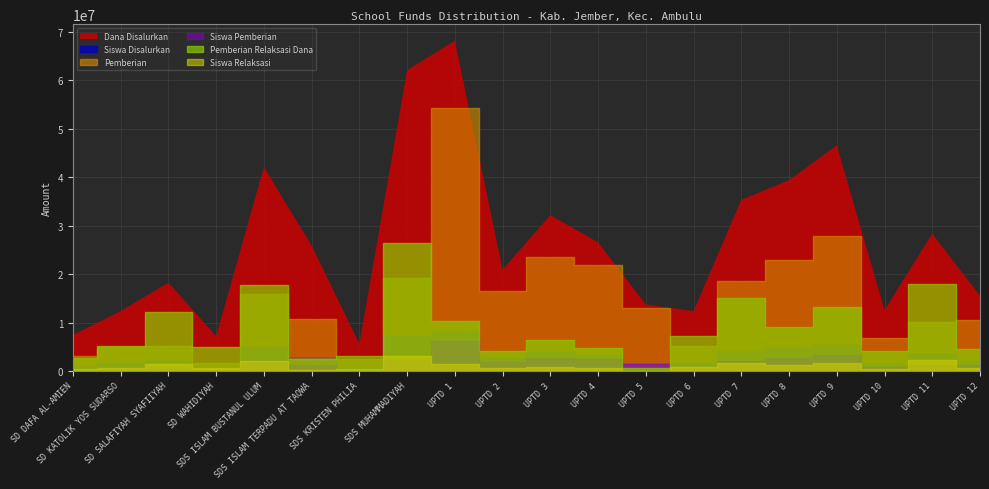

Reading left to right, extract all data points from this chart.

Dana Disalurkan: SD DAFA AL-AMIEN=7425000	SD KATOLIK YOS SUDARSO=12375000	SD SALAFIYAH SYAFIIYAH=18225000	SD WAHIDIYAH=7200000	SDS ISLAM BUSTANUL ULUM=42075000	SDS ISLAM TERPADU AT TAQWA=25875000	SDS KRISTEN PHILIA=5625000	SDS MUHAMMADIYAH=62100000	UPTD 1=68175000	UPTD 2=20925000	UPTD 3=32175000	UPTD 4=26550000	UPTD 5=13725000	UPTD 6=12375000	UPTD 7=35325000	UPTD 8=39375000	UPTD 9=46575000	UPTD 10=12600000	UPTD 11=28350000	UPTD 12=15525000
Siswa Disalurkan: SD DAFA AL-AMIEN=18	SD KATOLIK YOS SUDARSO=30	SD SALAFIYAH SYAFIIYAH=43	SD WAHIDIYAH=17	SDS ISLAM BUSTANUL ULUM=98	SDS ISLAM TERPADU AT TAQWA=58	SDS KRISTEN PHILIA=14	SDS MUHAMMADIYAH=145	UPTD 1=161	UPTD 2=52	UPTD 3=77	UPTD 4=63	UPTD 5=32	UPTD 6=34	UPTD 7=81	UPTD 8=95	UPTD 9=108	UPTD 10=29	UPTD 11=69	UPTD 12=40
Pemberian: SD DAFA AL-AMIEN=3150000	SD KATOLIK YOS SUDARSO=4950000	SD SALAFIYAH SYAFIIYAH=5175000	SD WAHIDIYAH=1575000	SDS ISLAM BUSTANUL ULUM=15975000	SDS ISLAM TERPADU AT TAQWA=10800000	SDS KRISTEN PHILIA=2475000	SDS MUHAMMADIYAH=19125000	UPTD 1=54225000	UPTD 2=16425000	UPTD 3=23625000	UPTD 4=21825000	UPTD 5=13050000	UPTD 6=5175000	UPTD 7=18675000	UPTD 8=22950000	UPTD 9=27900000	UPTD 10=6750000	UPTD 11=10125000	UPTD 12=10575000
Siswa Pemberian: SD DAFA AL-AMIEN=7	SD KATOLIK YOS SUDARSO=11	SD SALAFIYAH SYAFIIYAH=12	SD WAHIDIYAH=4	SDS ISLAM BUSTANUL ULUM=38	SDS ISLAM TERPADU AT TAQWA=24	SDS KRISTEN PHILIA=7	SDS MUHAMMADIYAH=46	UPTD 1=124	UPTD 2=37	UPTD 3=55	UPTD 4=49	UPTD 5=30	UPTD 6=17	UPTD 7=43	UPTD 8=54	UPTD 9=64	UPTD 10=15	UPTD 11=24	UPTD 12=25
Pemberian Relaksasi Dana: SD DAFA AL-AMIEN=2700000	SD KATOLIK YOS SUDARSO=5175000	SD SALAFIYAH SYAFIIYAH=12150000	SD WAHIDIYAH=4950000	SDS ISLAM BUSTANUL ULUM=17775000	SDS ISLAM TERPADU AT TAQWA=2475000	SDS KRISTEN PHILIA=3150000	SDS MUHAMMADIYAH=26325000	UPTD 1=10350000	UPTD 2=4050000	UPTD 3=6300000	UPTD 4=4725000	UPTD 5=675000	UPTD 6=7200000	UPTD 7=15075000	UPTD 8=9000000	UPTD 9=13275000	UPTD 10=4050000	UPTD 11=18000000	UPTD 12=4500000
Siswa Relaksasi: SD DAFA AL-AMIEN=7	SD KATOLIK YOS SUDARSO=14	SD SALAFIYAH SYAFIIYAH=29	SD WAHIDIYAH=11	SDS ISLAM BUSTANUL ULUM=41	SDS ISLAM TERPADU AT TAQWA=6	SDS KRISTEN PHILIA=7	SDS MUHAMMADIYAH=62	UPTD 1=29	UPTD 2=14	UPTD 3=17	UPTD 4=14	UPTD 5=2	UPTD 6=17	UPTD 7=34	UPTD 8=23	UPTD 9=32	UPTD 10=10	UPTD 11=44	UPTD 12=13